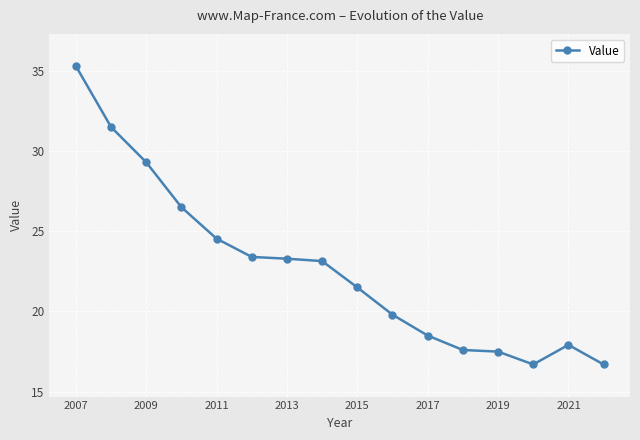

Reading left to right, extract all data points from this chart.

35.3	31.5	29.3	26.5	24.5	23.4	23.3	23.1	21.5	19.8	18.5	17.6	17.5	16.7	17.9	16.7